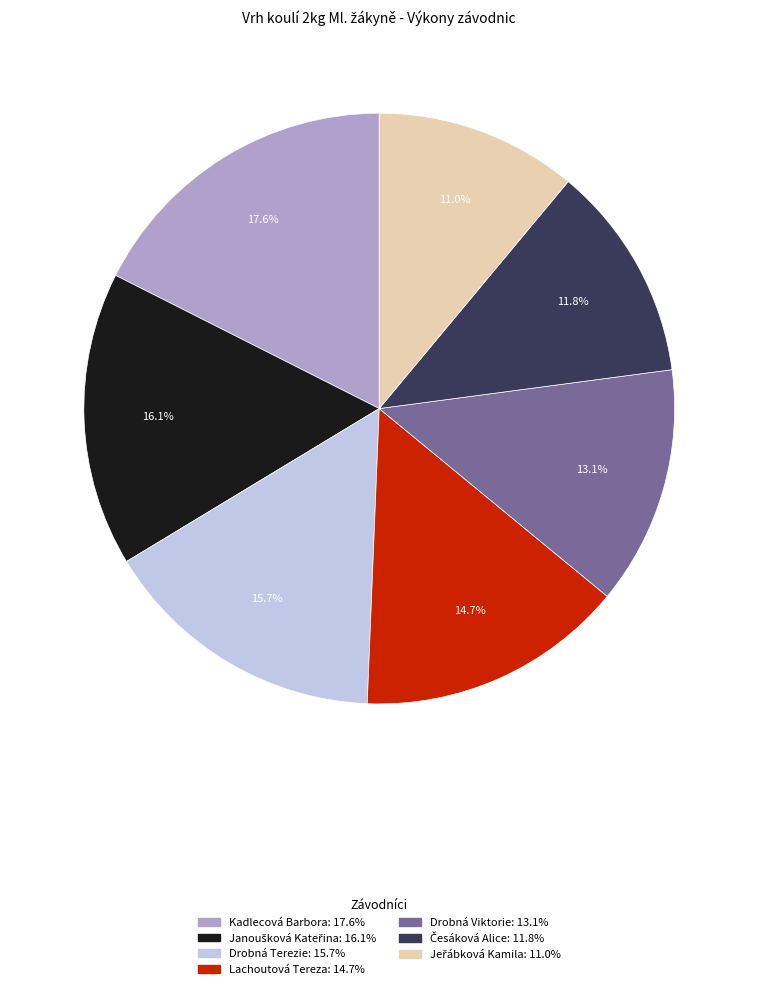

To the nearest percent, what is the difference between the largest and smallest slice percentages?

7%